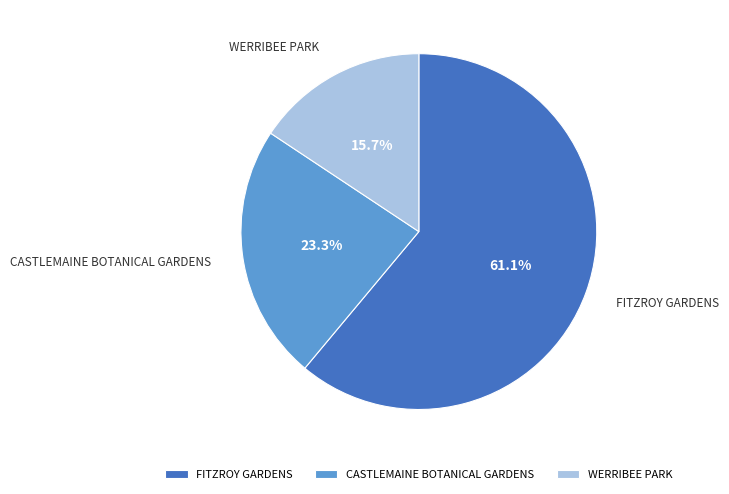

To the nearest percent, what is the difference between the CASTLEMAINE BOTANICAL GARDENS and FITZROY GARDENS slice percentages?

38%